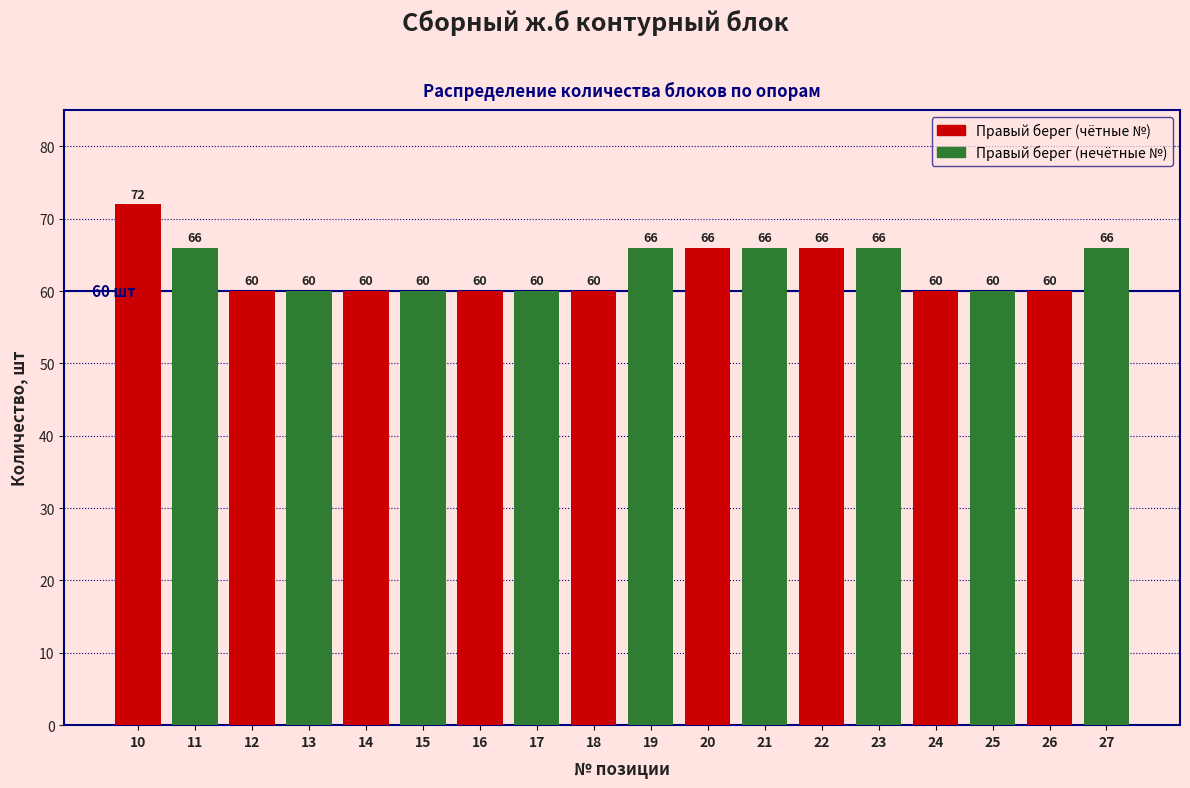

What is the total value across all series at 10?

138